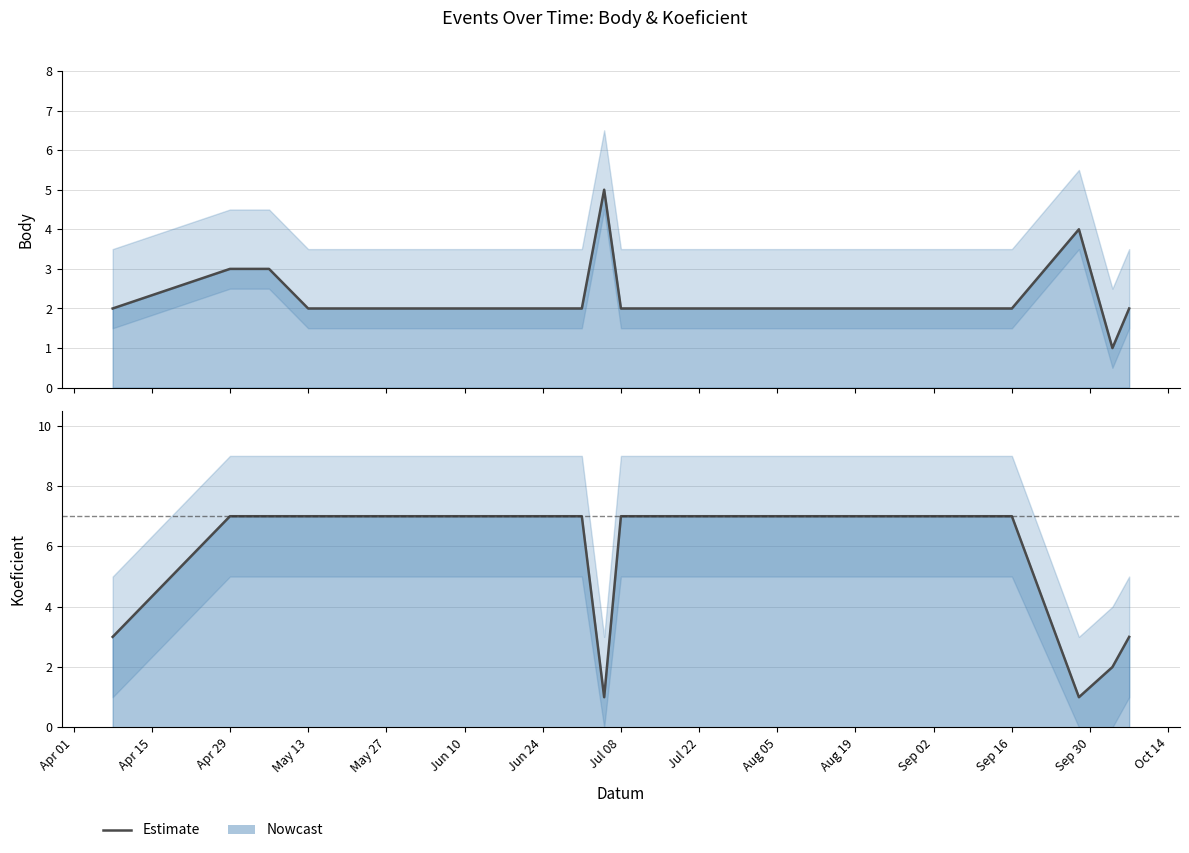

How many interior local valleys (lower than both neighbors) does the data have?

2